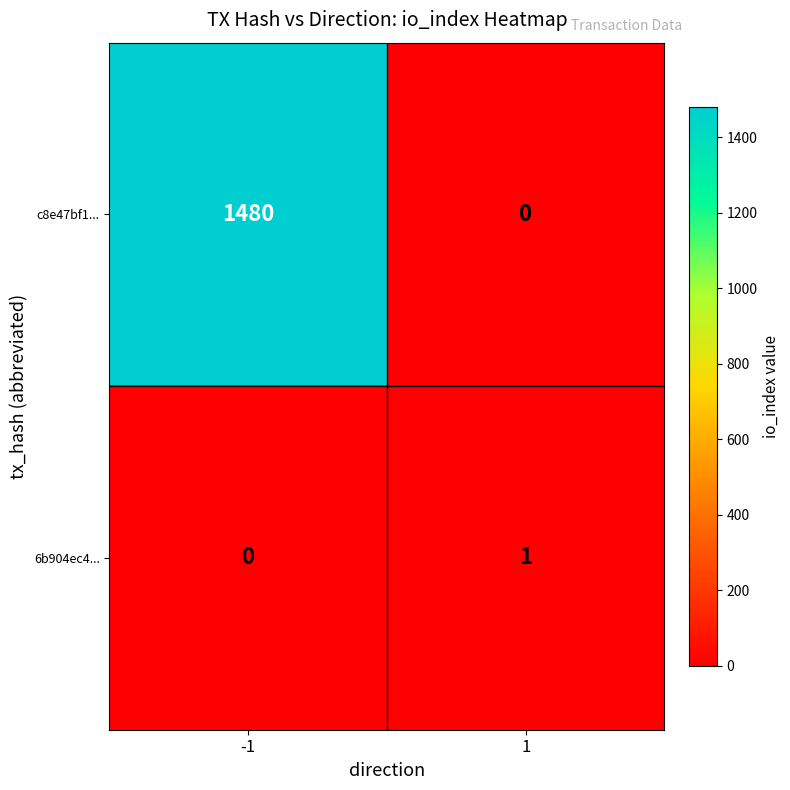

What is the average value of the c8e47bf1... series?

740